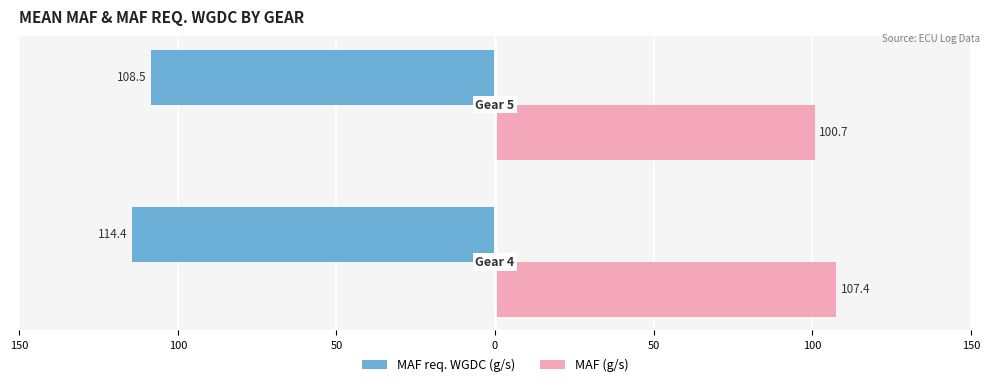

Which series has the largest range (max minus min)?

MAF (g/s)